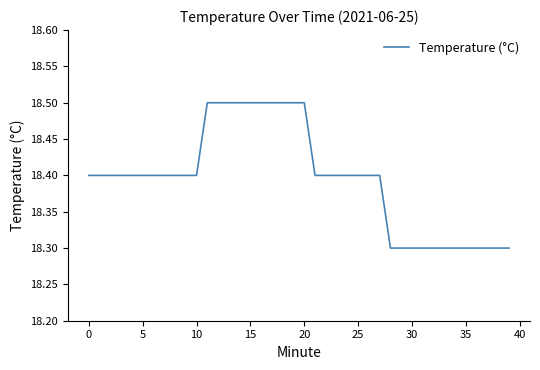

What is the minimum value shown in the chart?

18.3